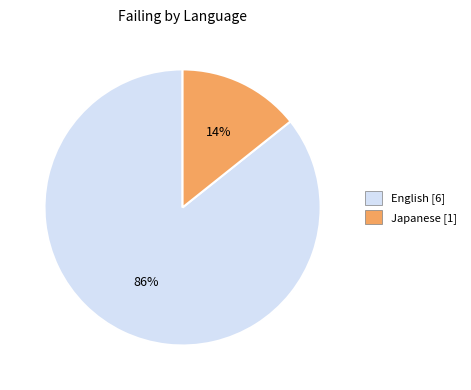

How many segments does this pie chart have?

2